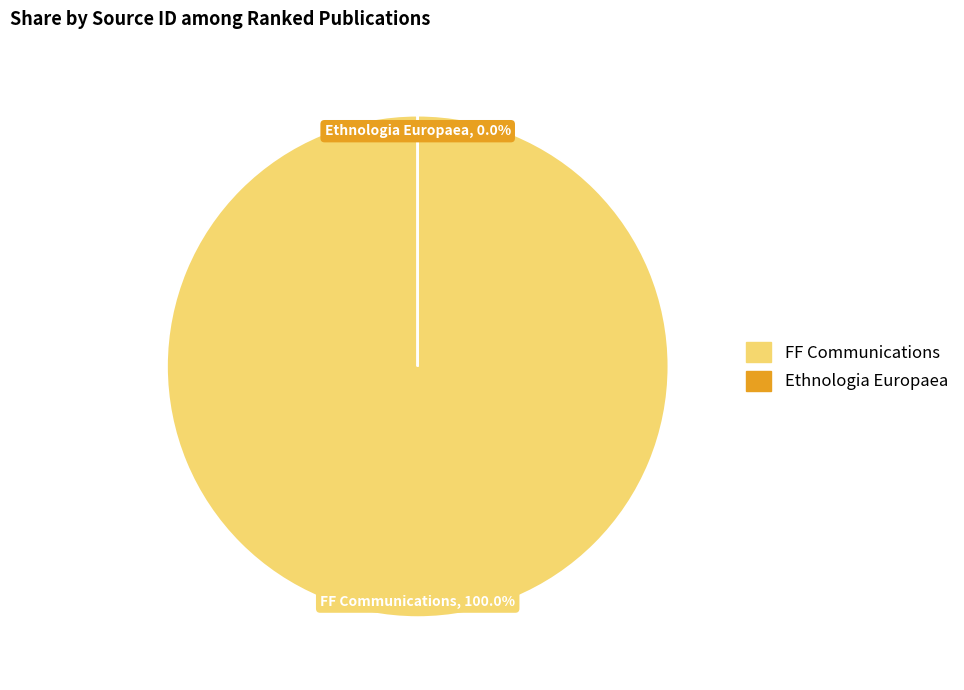

Between Ethnologia Europaea and FF Communications, which is larger?

FF Communications